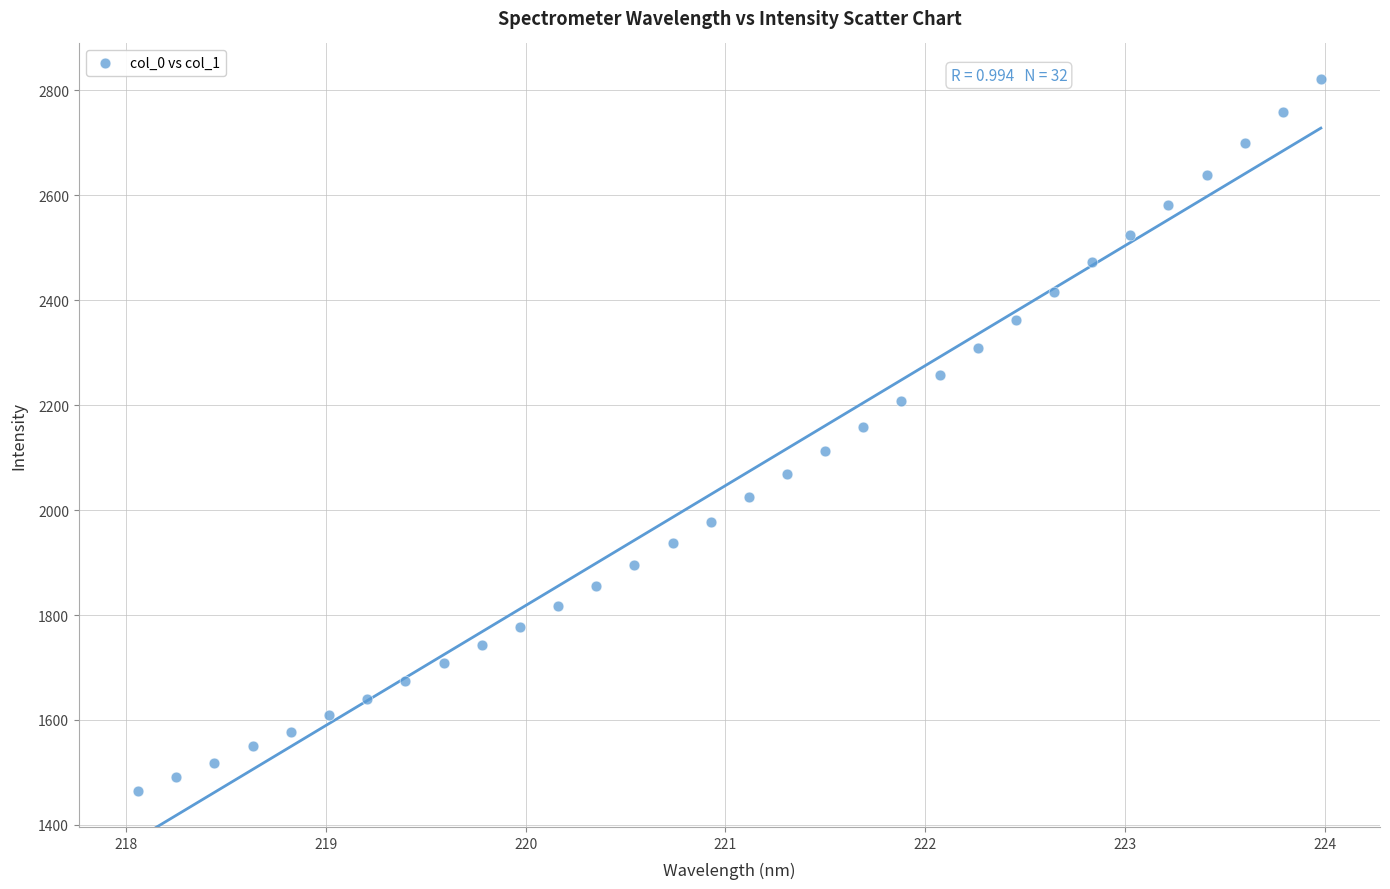

What is the range of Y values (max minus min)?

1357.8